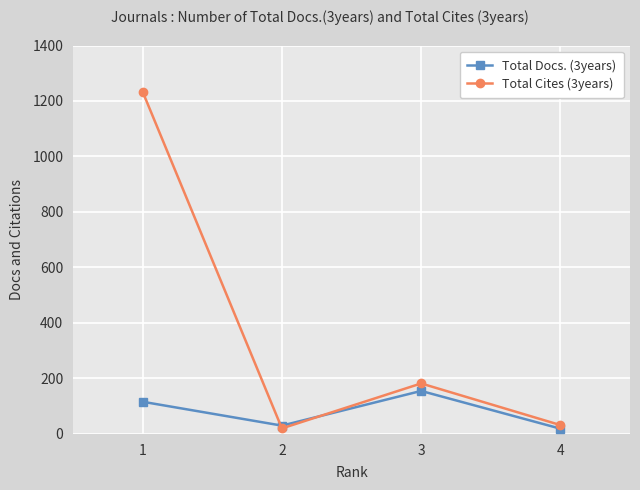

List the labels in order of Total Cites (3years) value, smallest first.

2, 4, 3, 1